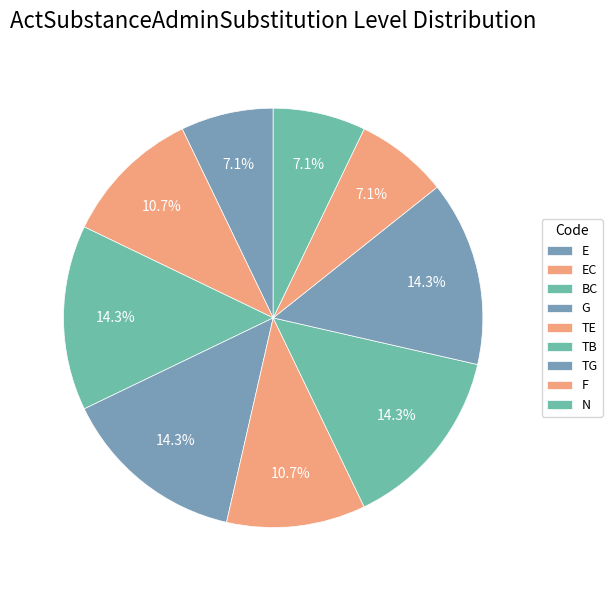

To the nearest percent, what percentage of the pie is BC?

14%